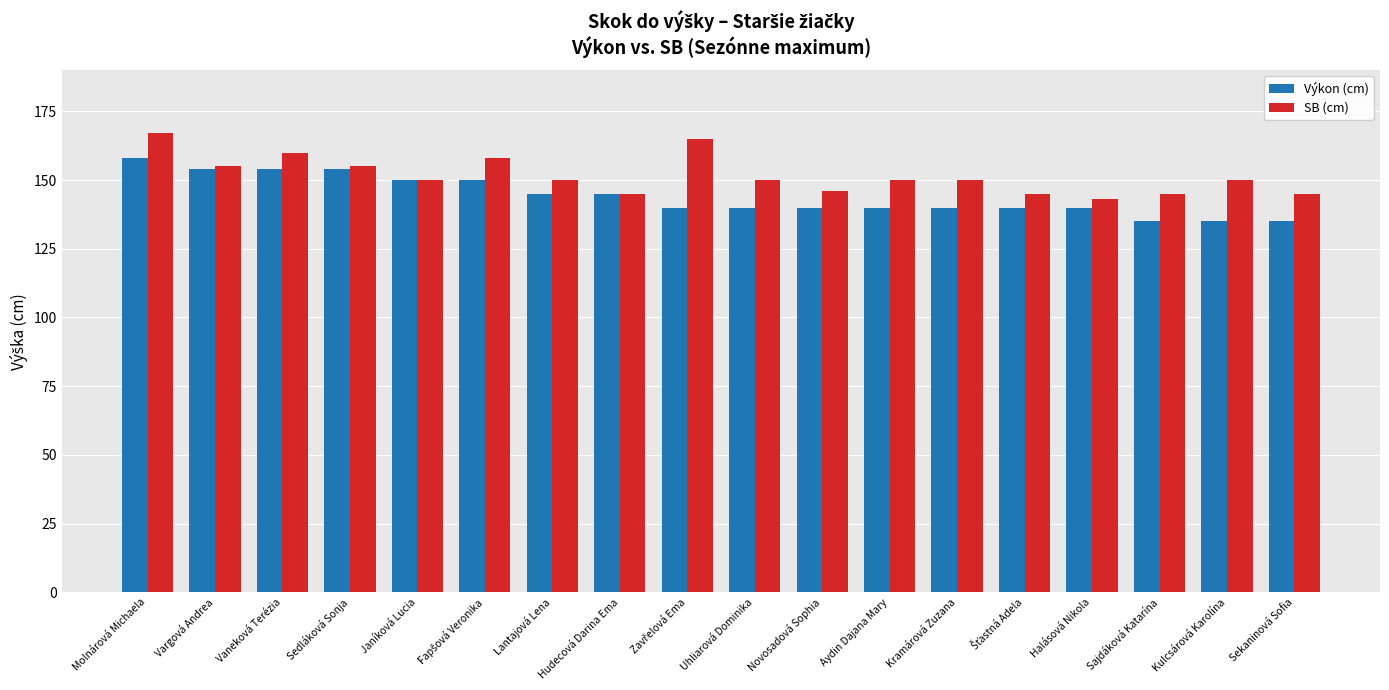

What is the label of the 11th bar from the left?

Novosadová Sophia